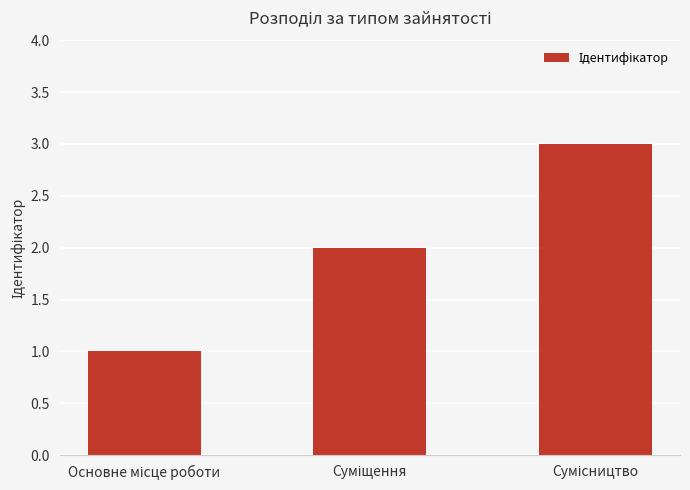

What is the maximum value shown in the chart?

3